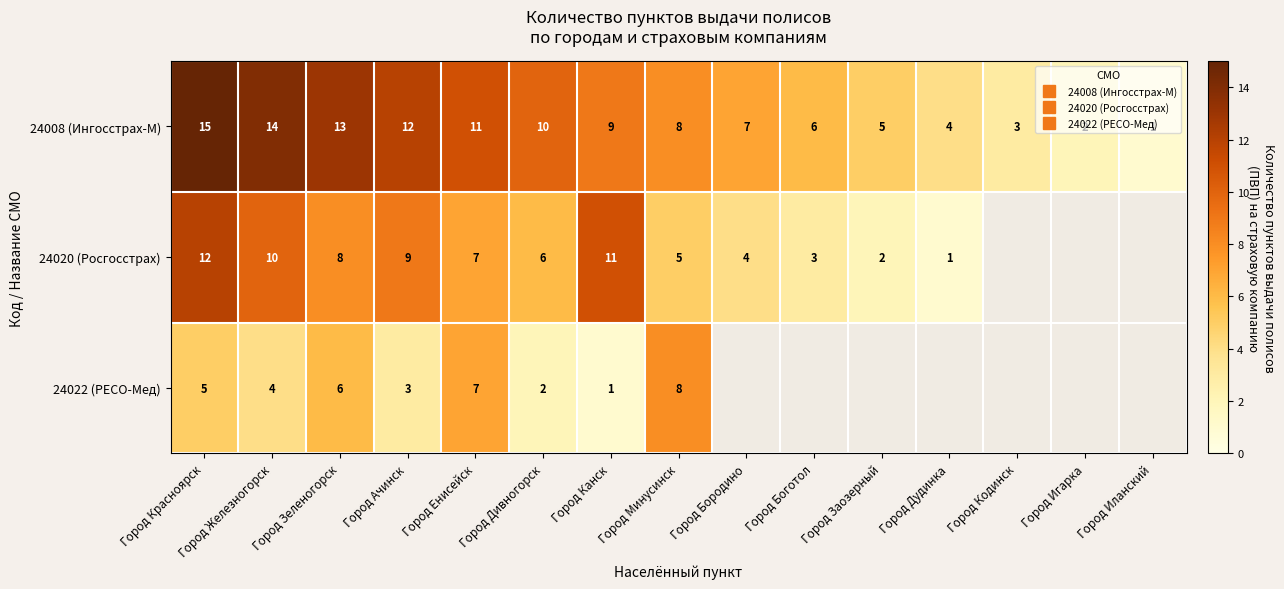

List the labels in order of 24022 (РЕСО-Мед) value, smallest first.

Город Канск, Город Дивногорск, Город Ачинск, Город Железногорск, Город Красноярск, Город Зеленогорск, Город Енисейск, Город Минусинск, Город Бородино, Город Боготол, Город Заозерный, Город Дудинка, Город Кодинск, Город Игарка, Город Иланский